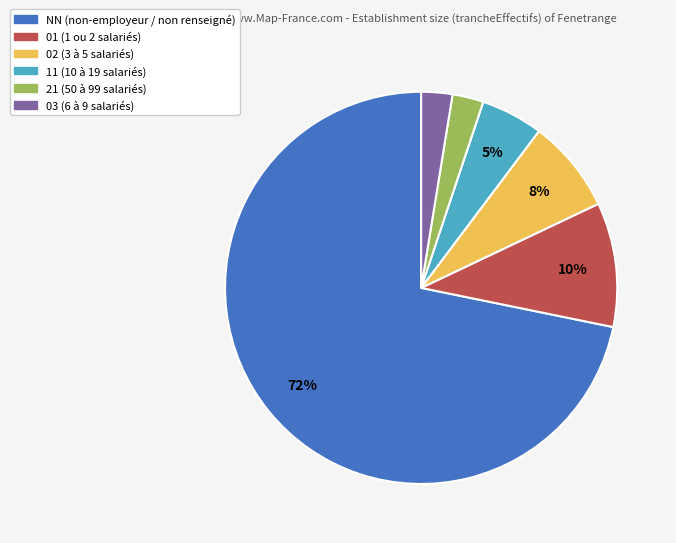

To the nearest percent, what is the combined percentage of 21 and NN?

74%